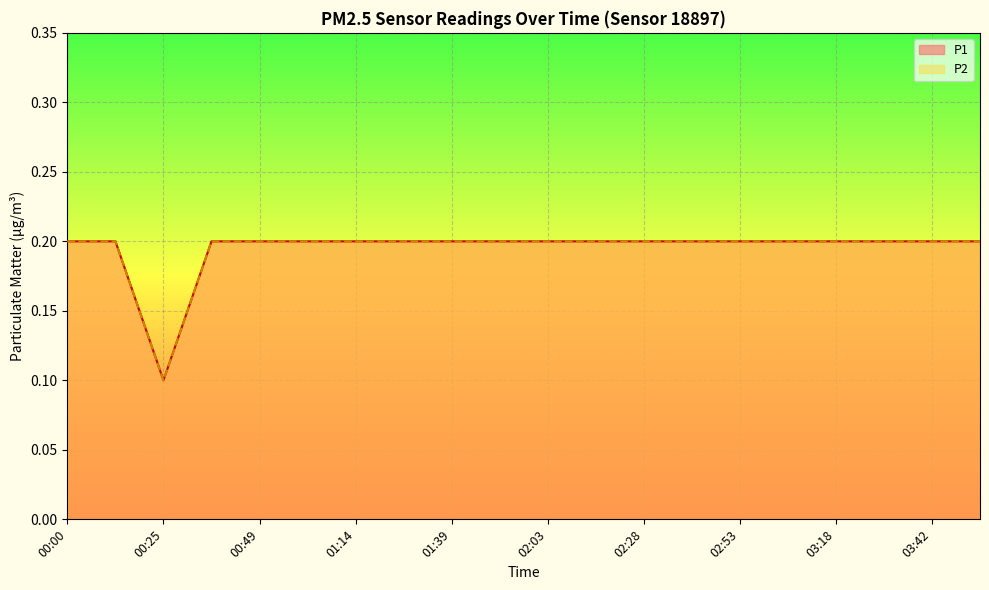

Reading left to right, extract all data points from this chart.

P1: 00:00=0.2	00:12=0.2	00:25=0.1	00:37=0.2	00:49=0.2	01:01=0.2	01:14=0.2	01:26=0.2	01:39=0.2	01:51=0.2	02:03=0.2	02:16=0.2	02:28=0.2	02:40=0.2	02:53=0.2	03:05=0.2	03:18=0.2	03:30=0.2	03:42=0.2	03:55=0.2
P2: 00:00=0.2	00:12=0.2	00:25=0.1	00:37=0.2	00:49=0.2	01:01=0.2	01:14=0.2	01:26=0.2	01:39=0.2	01:51=0.2	02:03=0.2	02:16=0.2	02:28=0.2	02:40=0.2	02:53=0.2	03:05=0.2	03:18=0.2	03:30=0.2	03:42=0.2	03:55=0.2